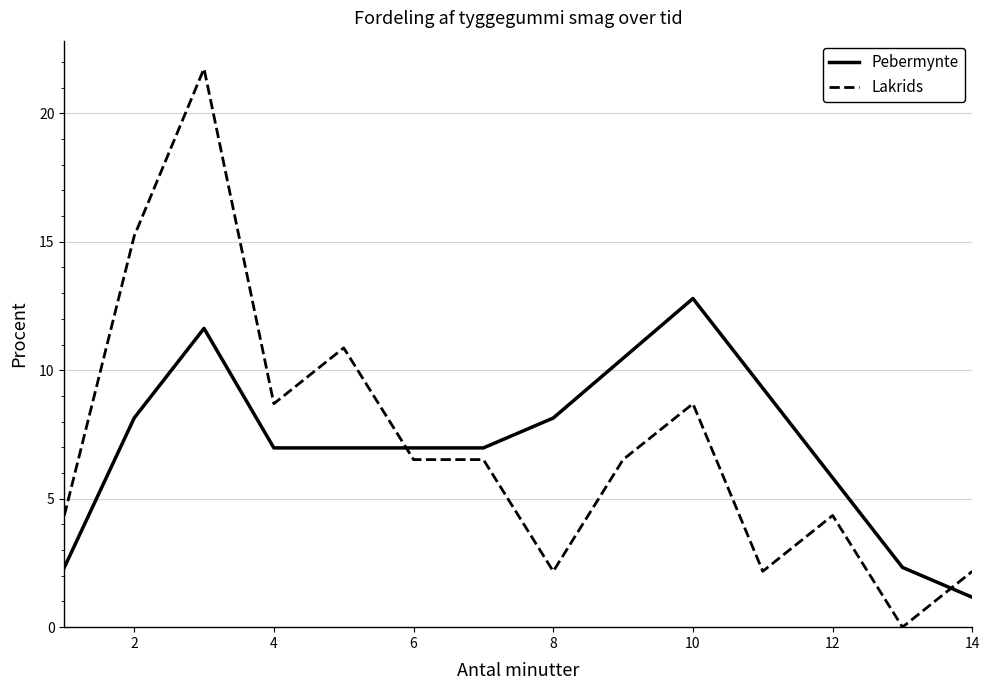

What is the maximum value shown in the chart?

21.7